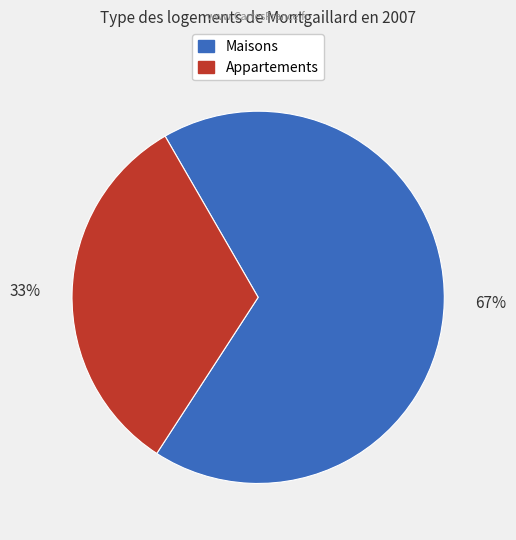

Is there a majority slice in this chart?

Yes